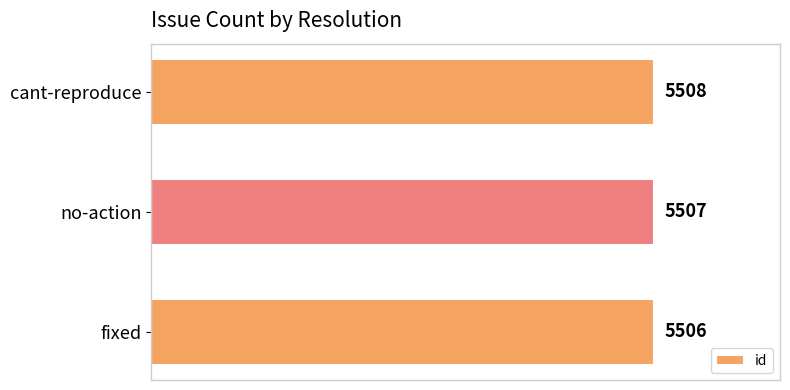

At which label is the value closest to 5507?

no-action